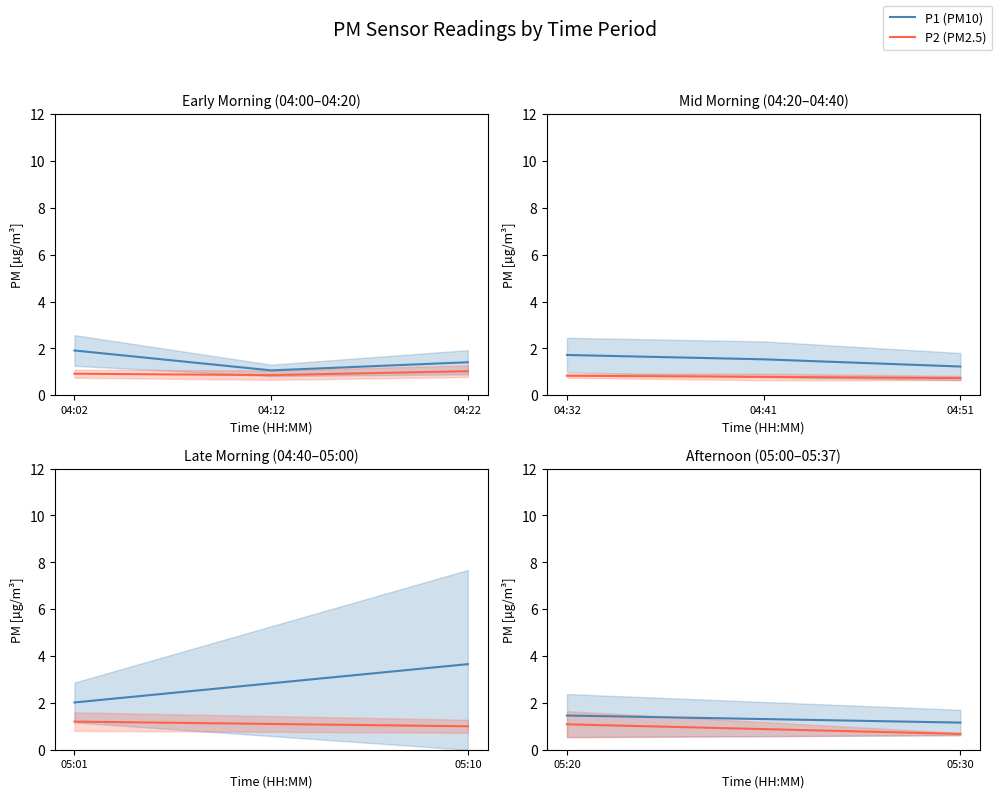

Which has a higher value, 05:20 or 05:30?

05:20